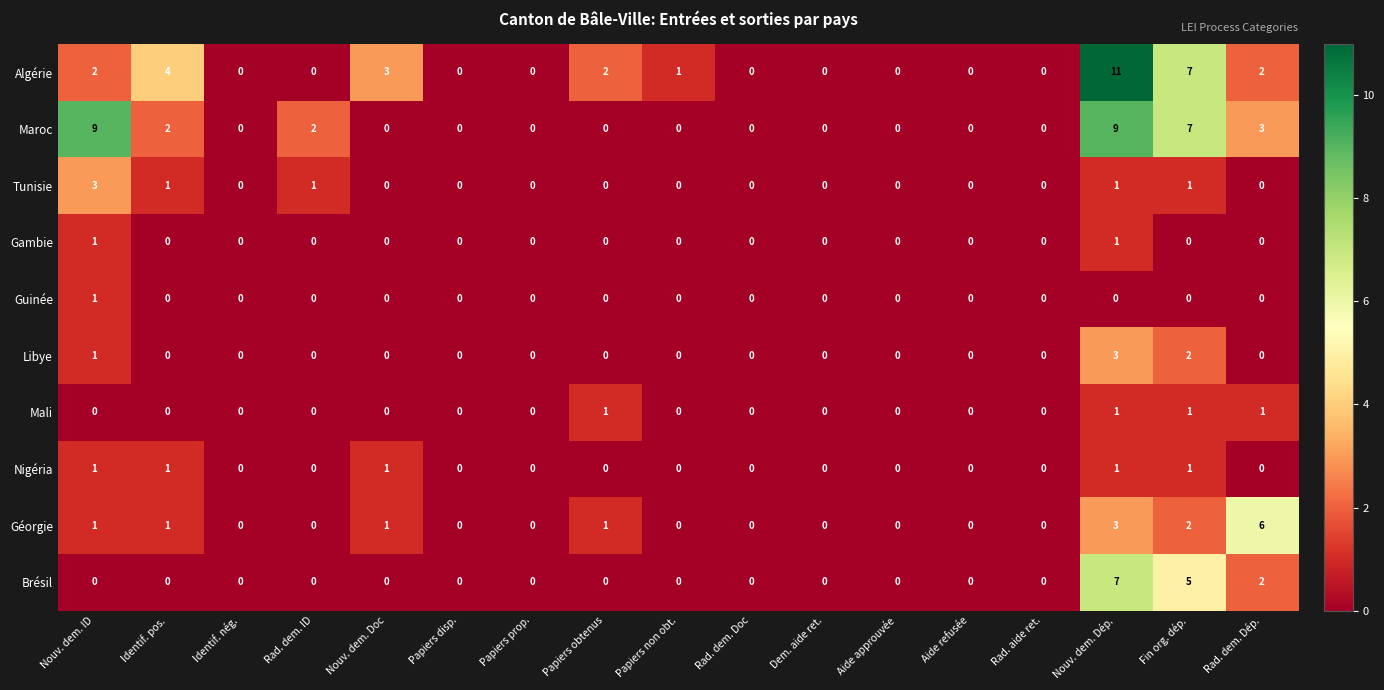

True or false: Algérie has a value of 0 at Papiers prop..

True